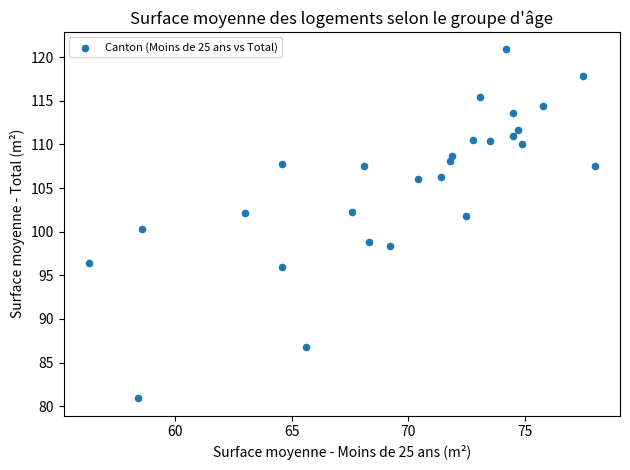

What is the range of Y values (max minus min)?

40.0